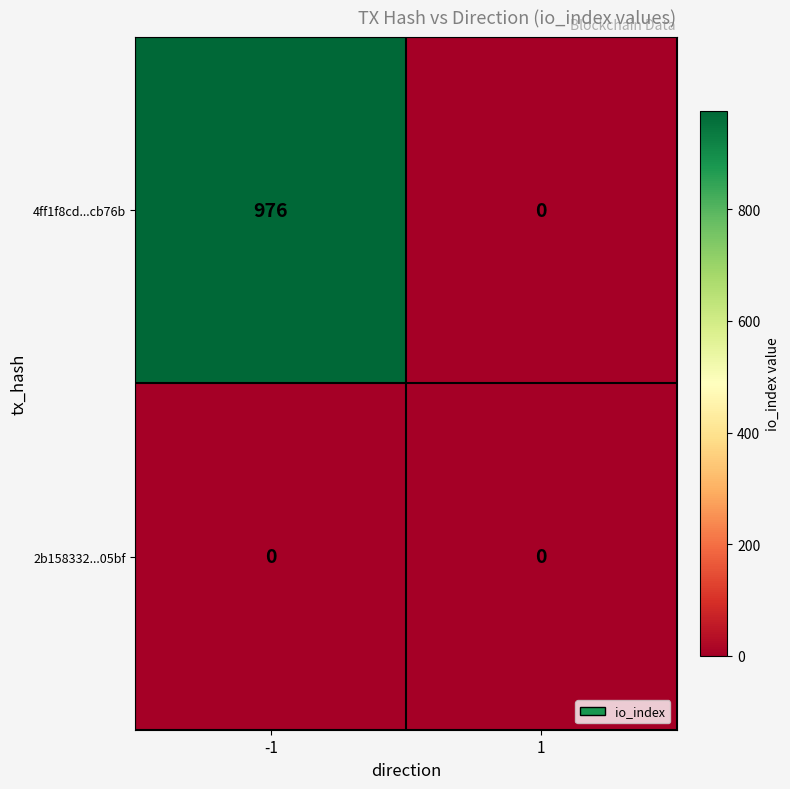

True or false: 4ff1f8cd...cb76b has a value of 0 at 1.

True